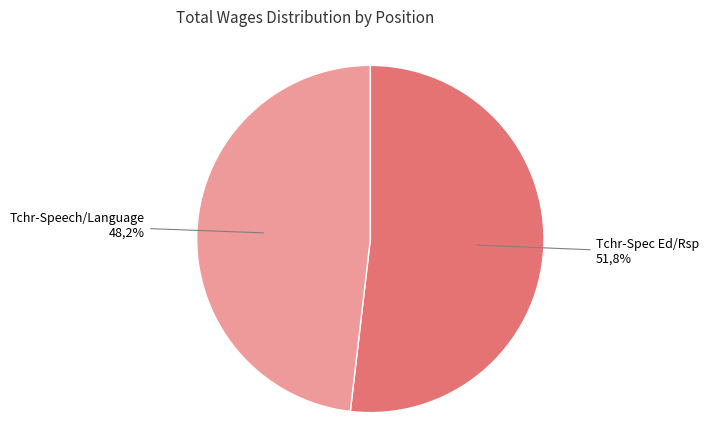

The Tchr-Spec Ed/Rsp slice represents 52% of the pie. True or false?

True